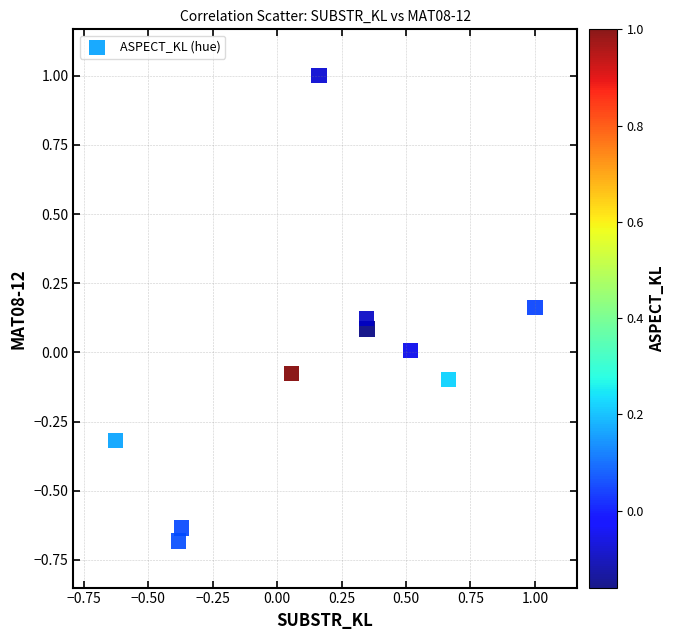

What is the range of Y values (max minus min)?

1.7